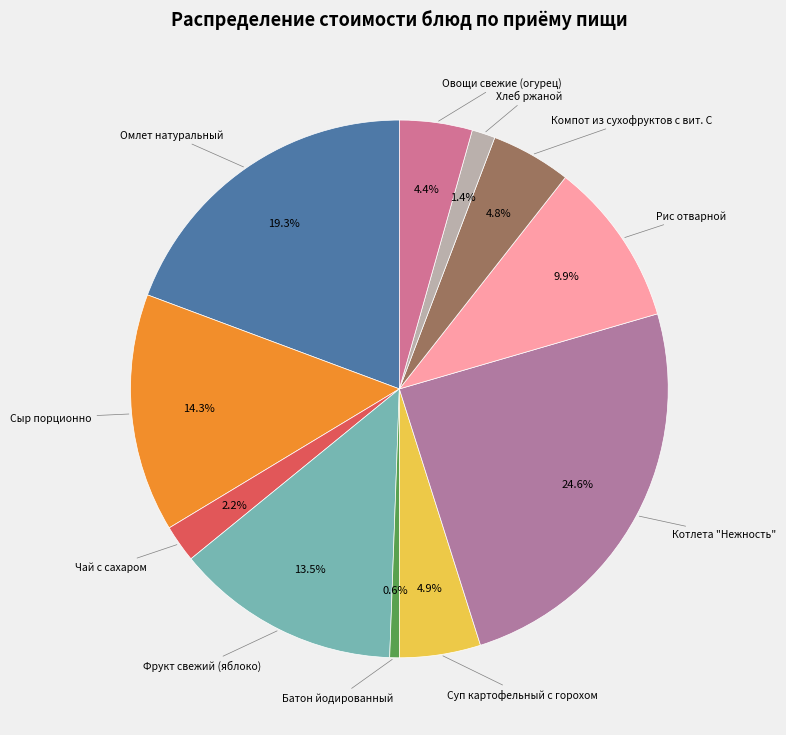

Count the number of slices in the pie.

11